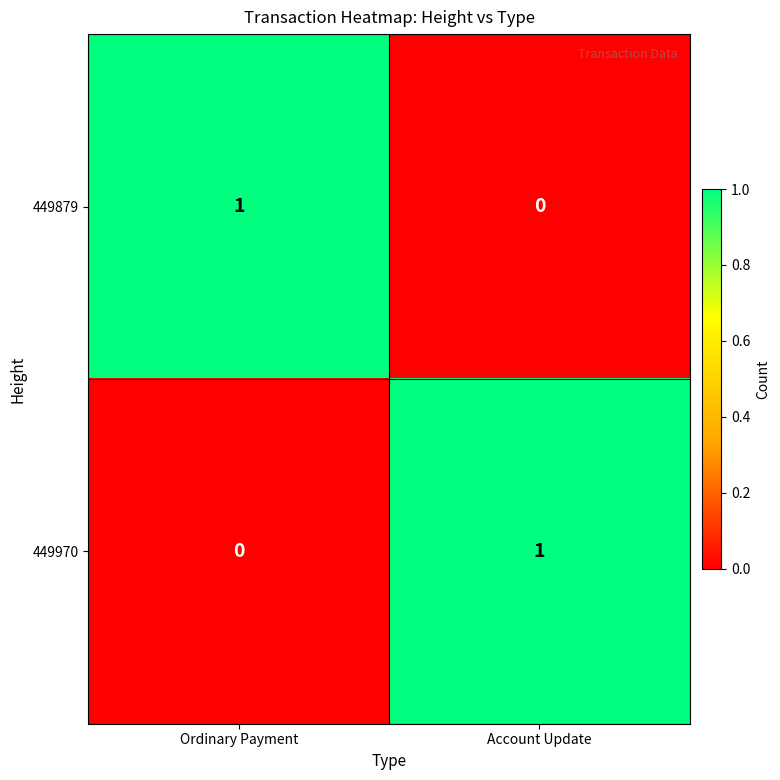

True or false: 449879 has a value of 0 at Ordinary Payment.

False